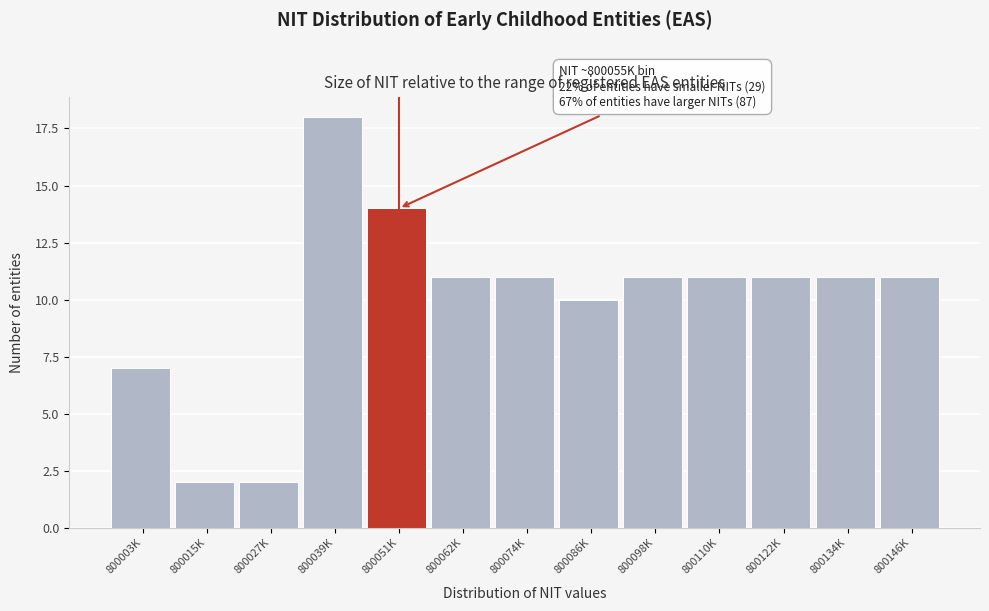

Reading left to right, list all the values displayed in this chart.

800003K=7	800015K=2	800027K=2	800039K=18	800051K=14	800062K=11	800074K=11	800086K=10	800098K=11	800110K=11	800122K=11	800134K=11	800146K=11